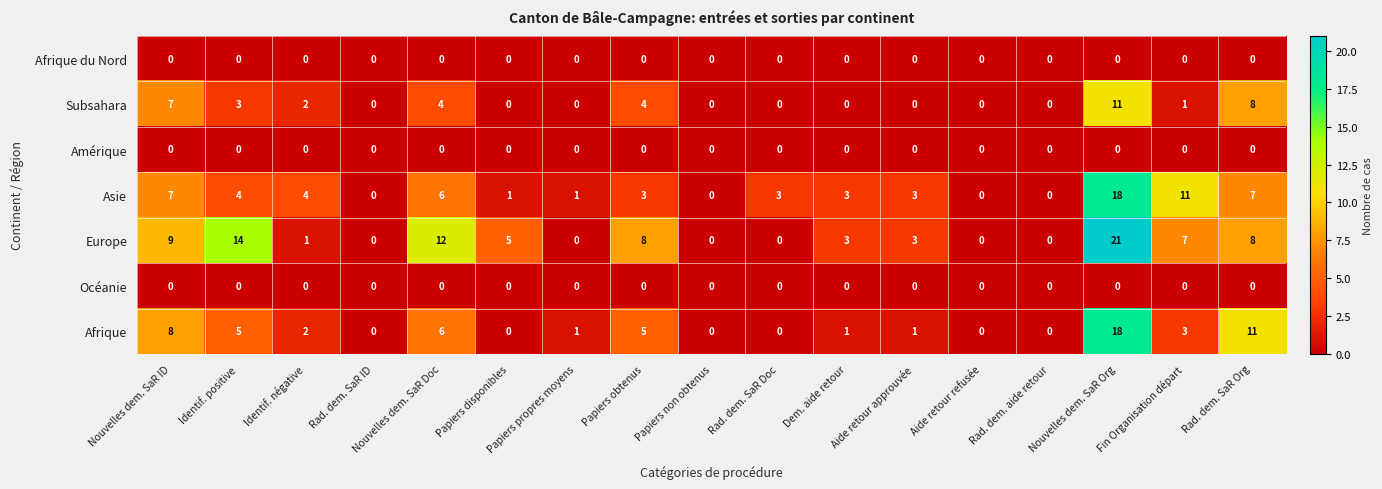

What is the sum of the Europe values at Identif. négative and Nouvelles dem. SaR ID?

10